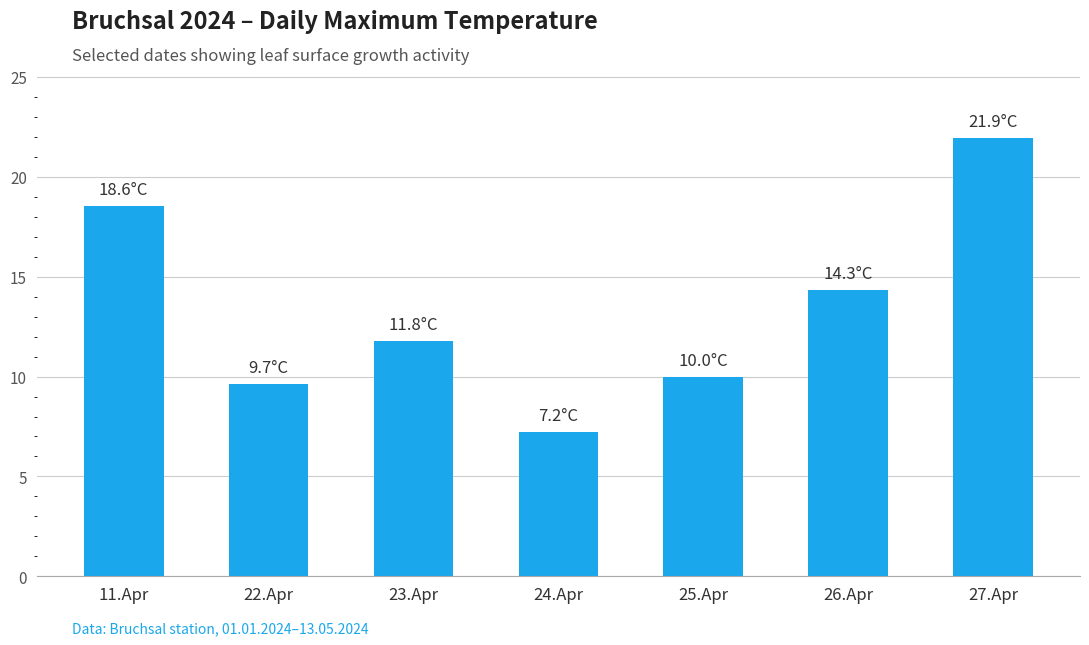

At which label is the value closest to 14?

26.Apr